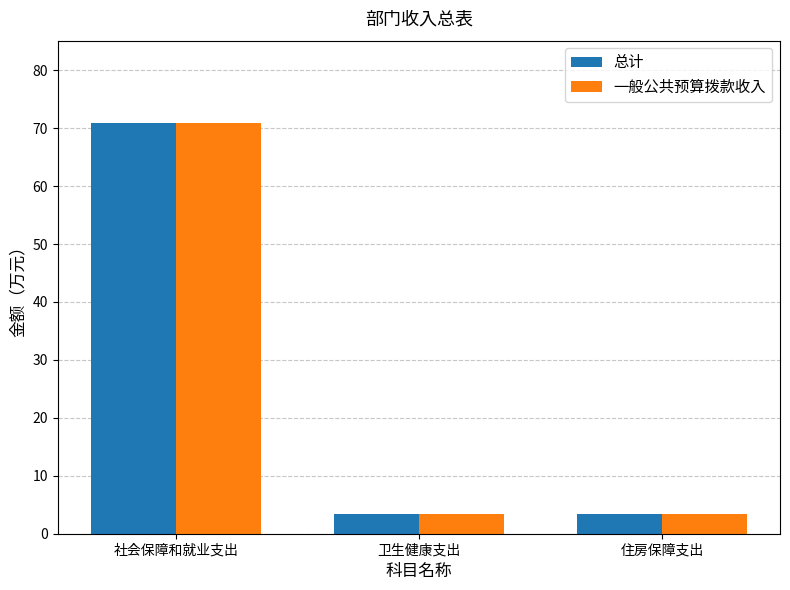

Reading left to right, list all the values displayed in this chart.

总计: 社会保障和就业支出=70.9	卫生健康支出=3.4	住房保障支出=3.4
一般公共预算拨款收入: 社会保障和就业支出=70.9	卫生健康支出=3.4	住房保障支出=3.4